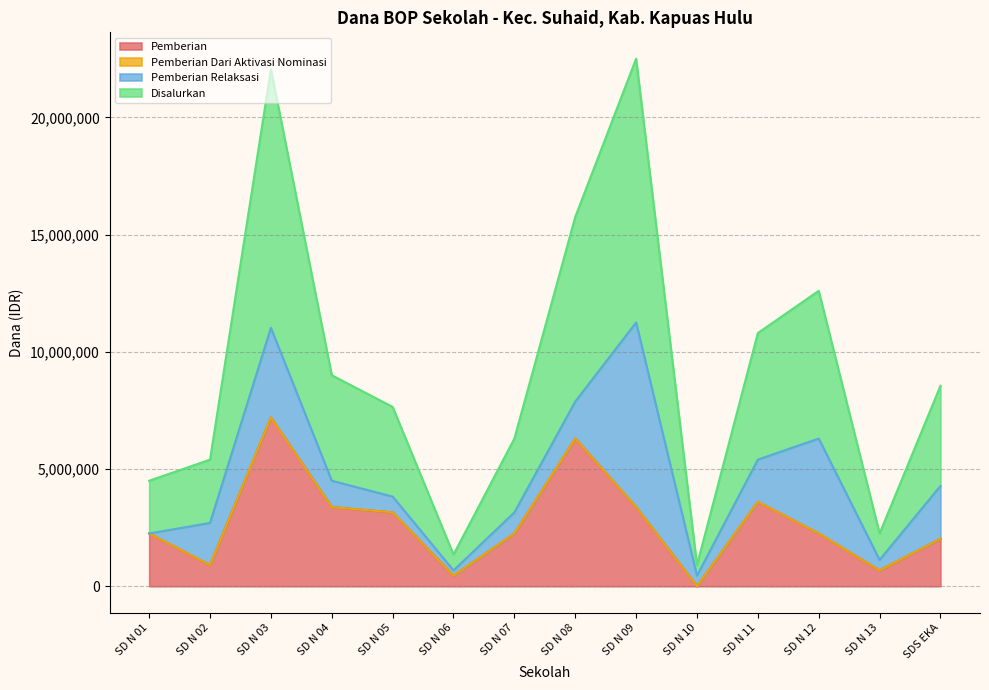

Which label corresponds to the largest value in the chart?

SD N 09